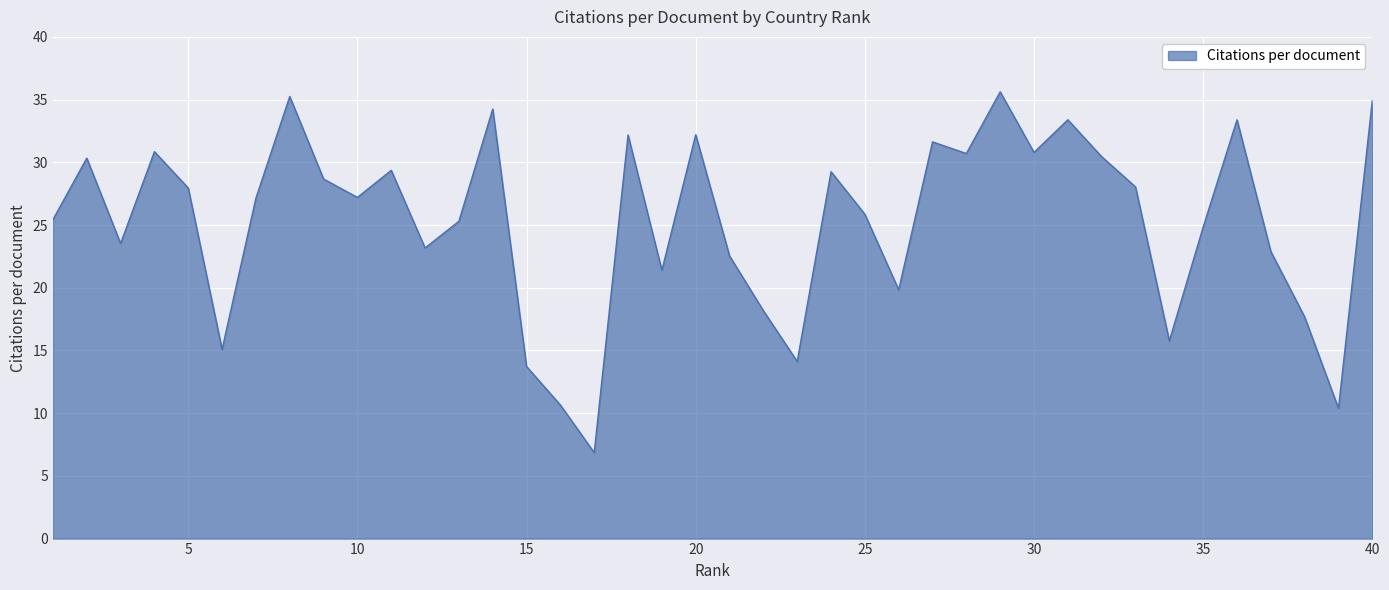

How many lines are shown in the chart?

1